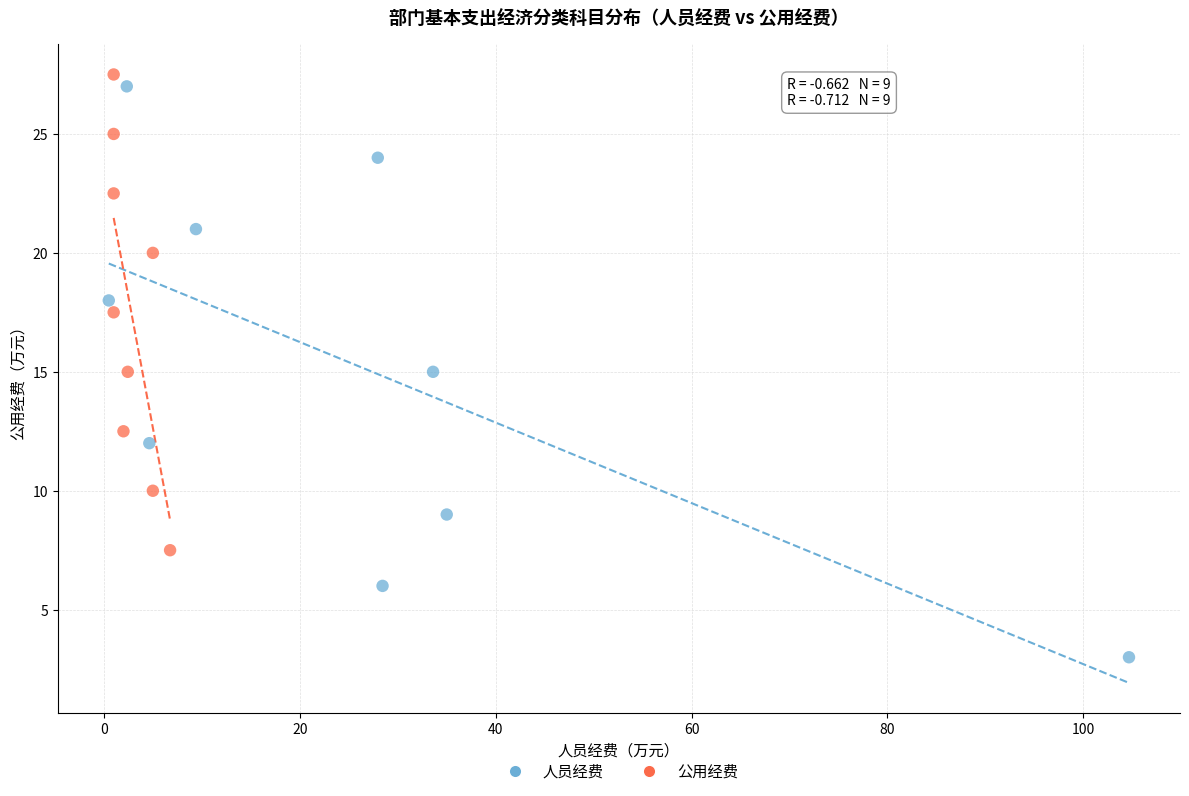

Which series has the widest spread of Y values?

人员经费